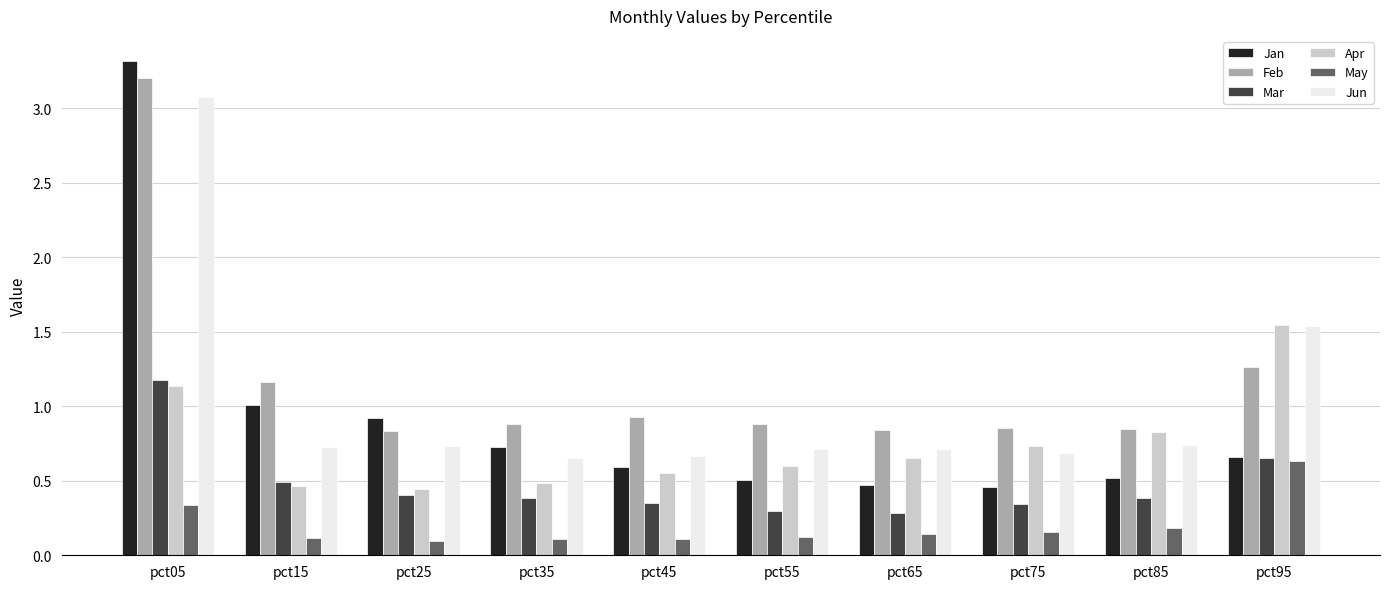

Which series has the widest spread of values?

Jan